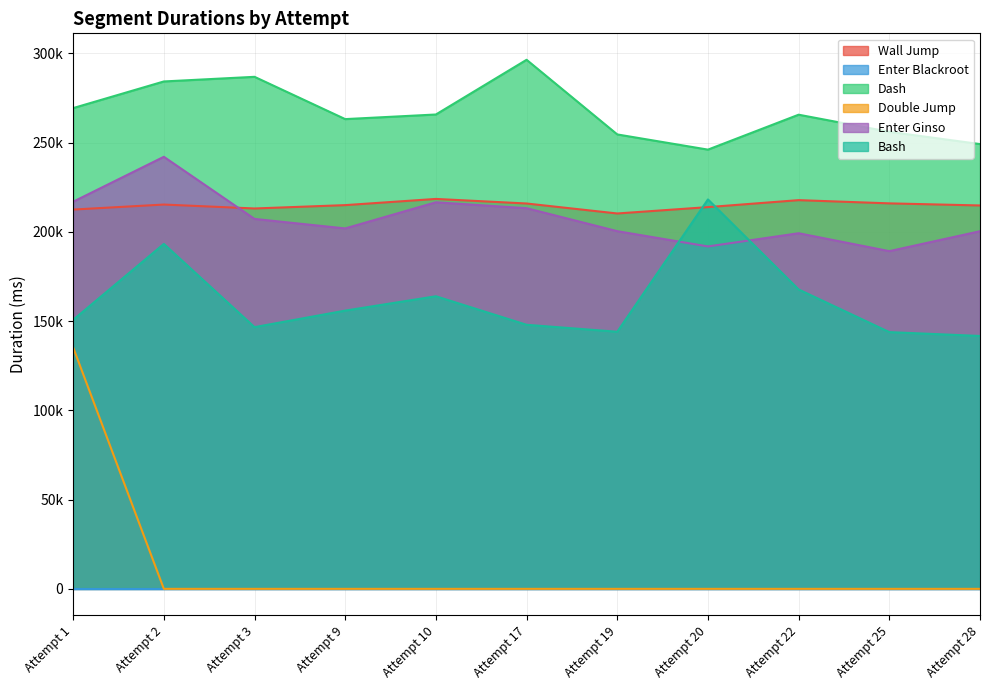

Which category has the lowest value in the Enter Ginso series?

Attempt 25